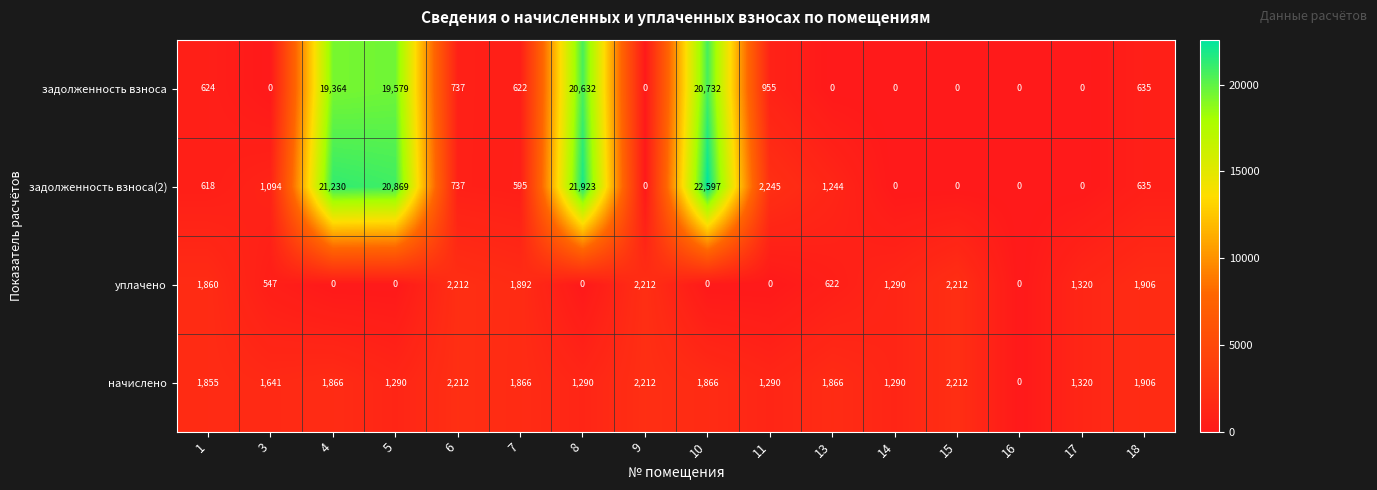

Where does the задолженность взноса(2) series first go above 737?

3